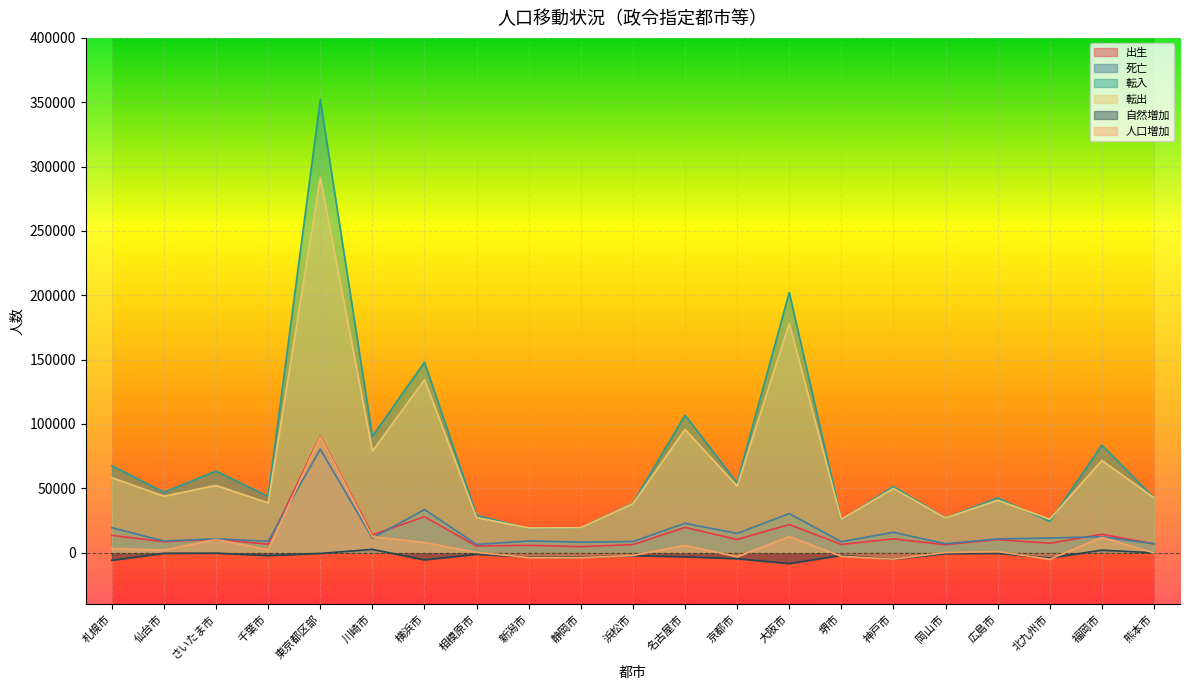

Which series has the widest spread of values?

転入